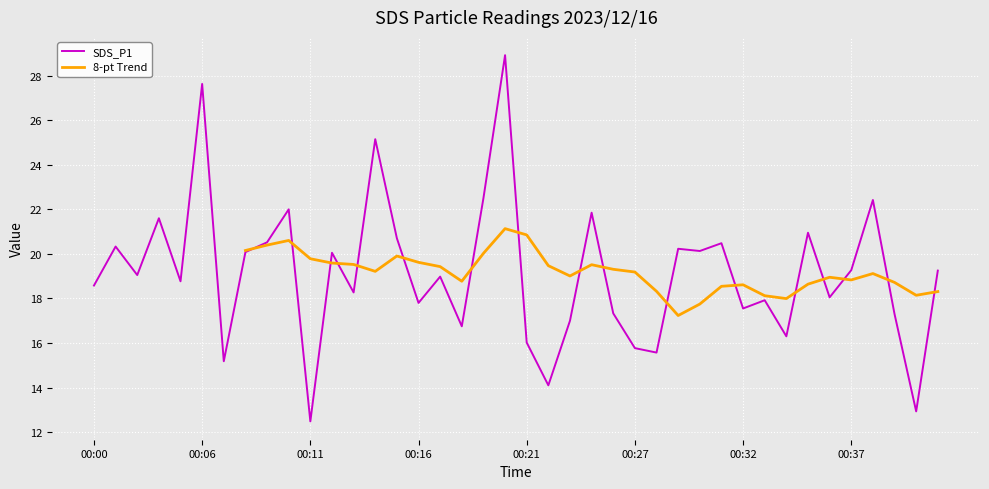

At which category is the sum across all series the highest?

19